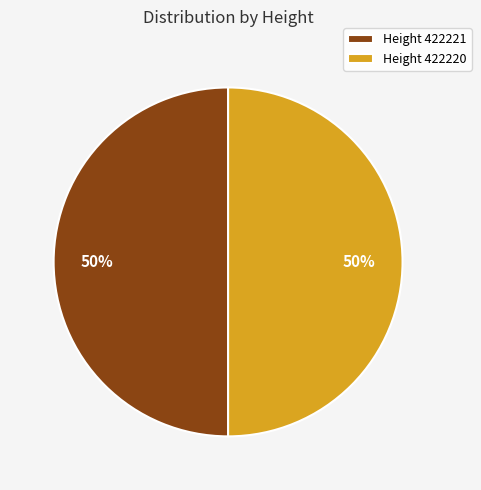

Combined, do Height 422221 and Height 422220 account for over 50%?

Yes